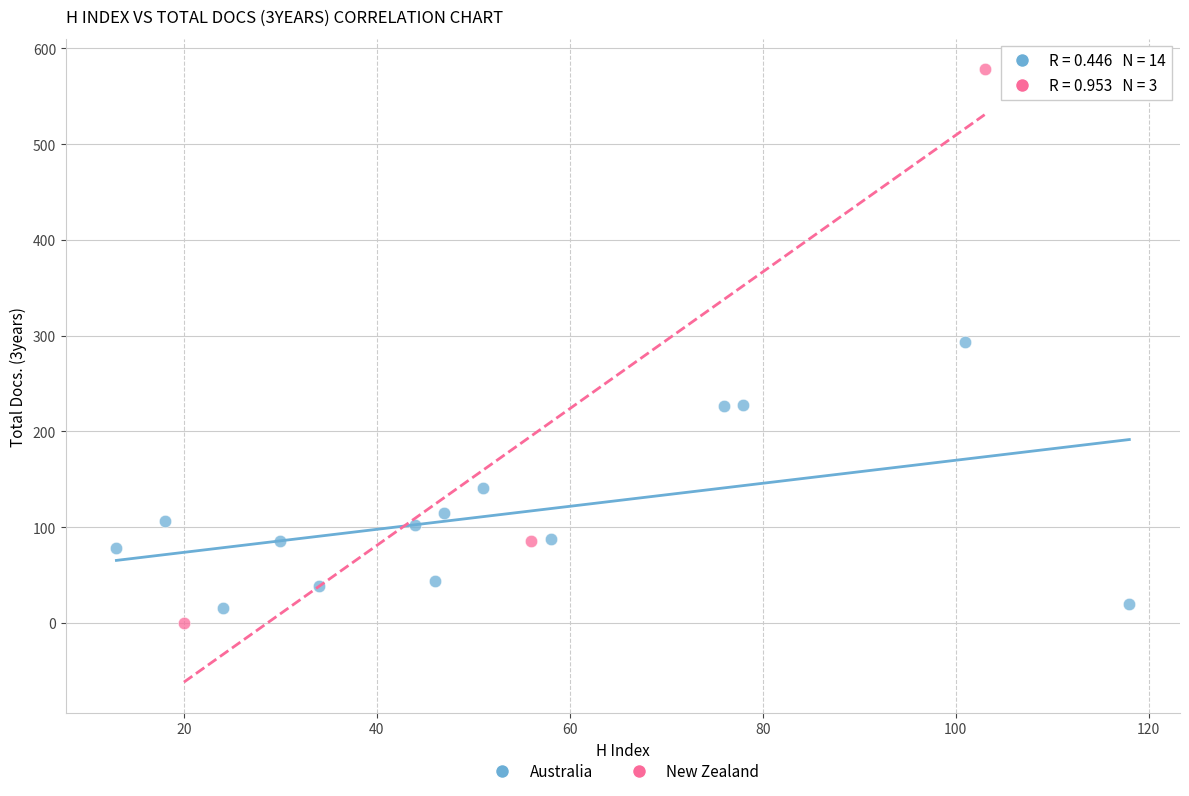

Which series reaches the minimum Y coordinate?

New Zealand